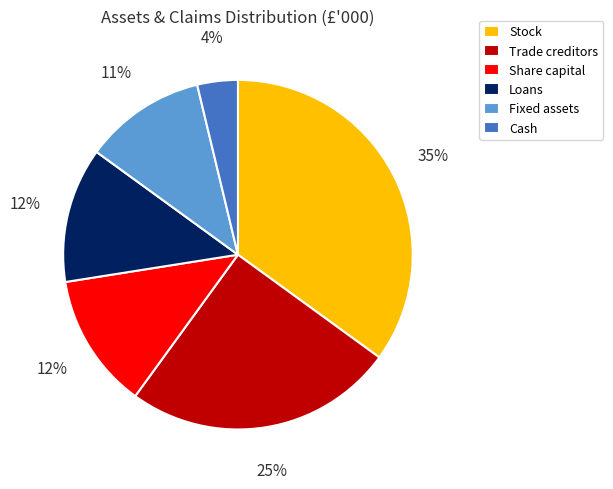

Is it true that Trade creditors is 38% of the pie?

False